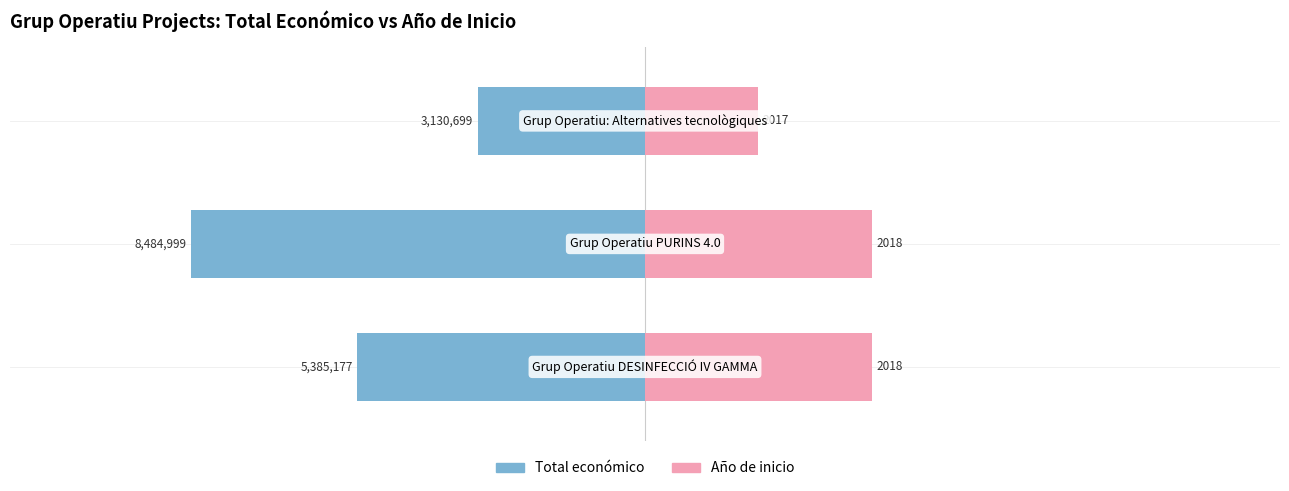

The value of Año de inicio at 1 is 1801190.0. True or false?

False